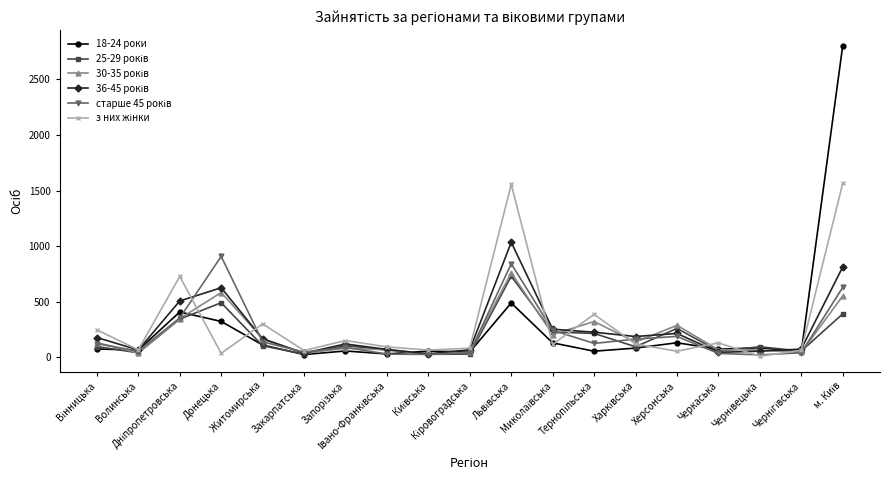

True or false: 18-24 роки has more than 2 points higher than both neighbors.

True